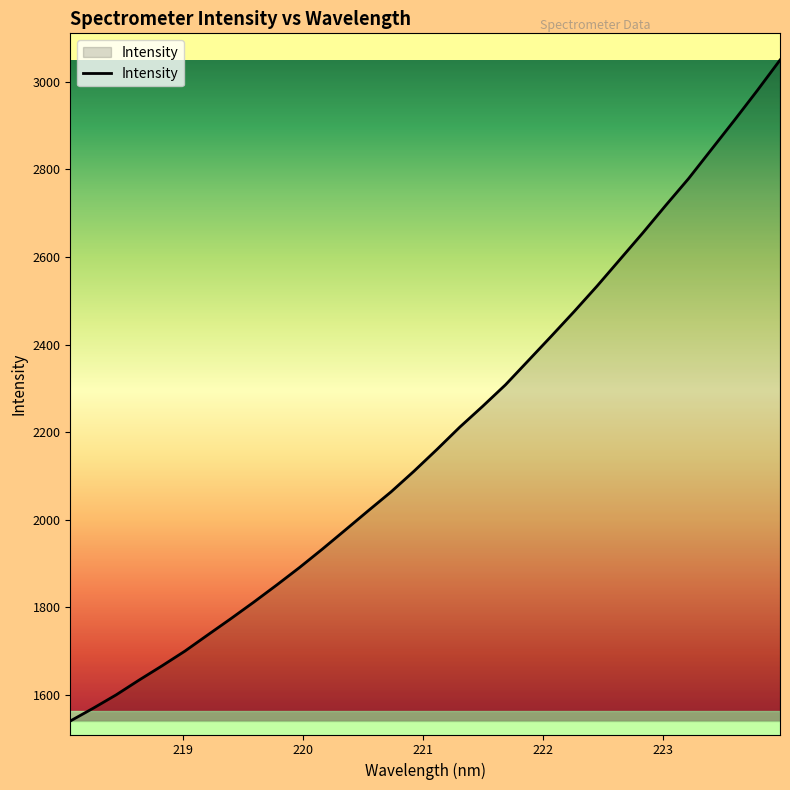

What is the difference between the maximum and minimum values?

1509.7